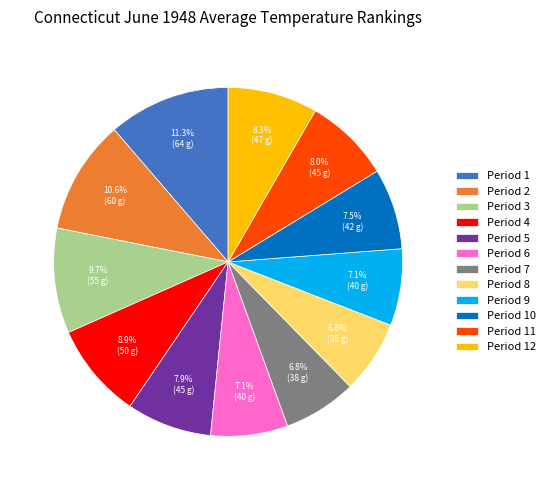

Is Period 3 the majority of the pie?

No